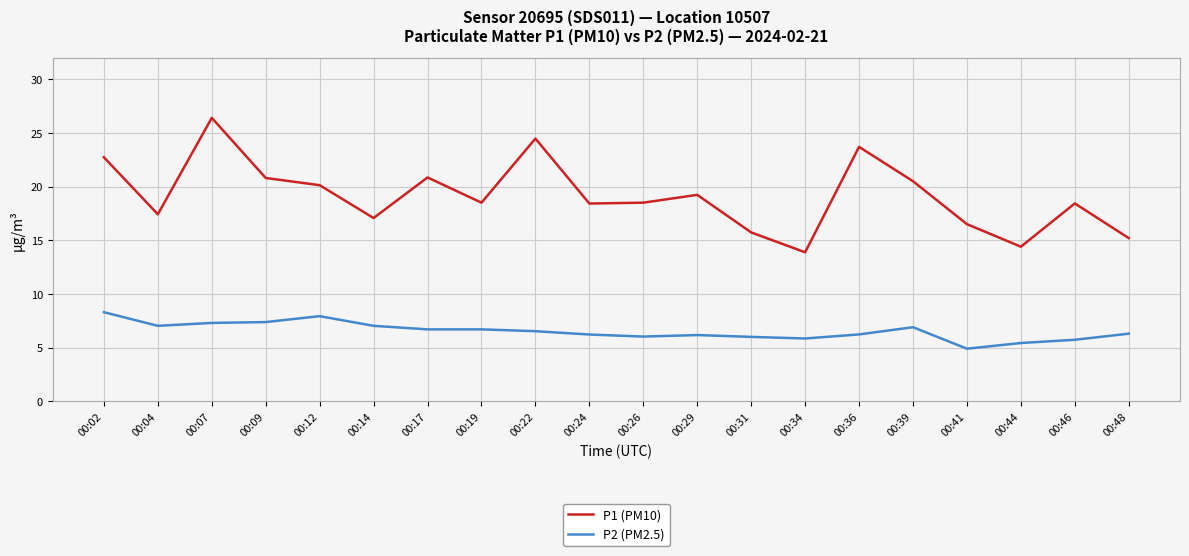

The value of P1 (PM10) at 00:12 is 27.0. True or false?

False